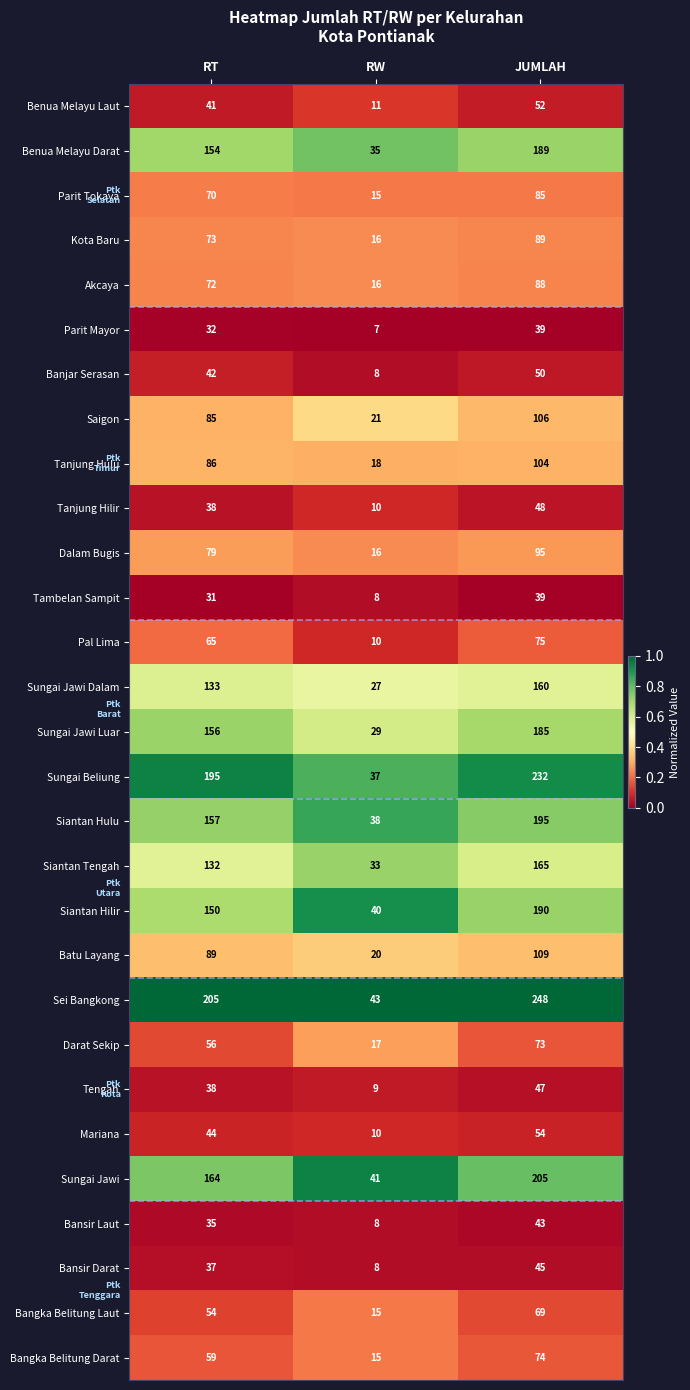

How many Sei Bangkong values are between 43 and 248?

3